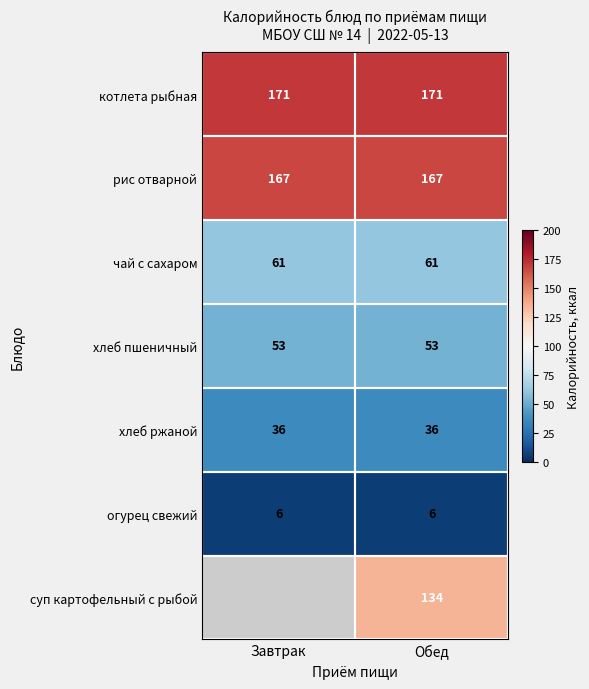

At Обед, list the series in order from smallest to largest.

огурец свежий, хлеб ржаной, хлеб пшеничный, чай с сахаром, суп картофельный с рыбой, рис отварной, котлета рыбная